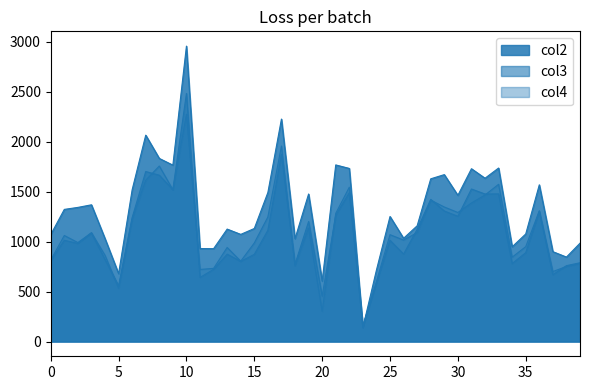

Does the chart have visible grid lines?

No